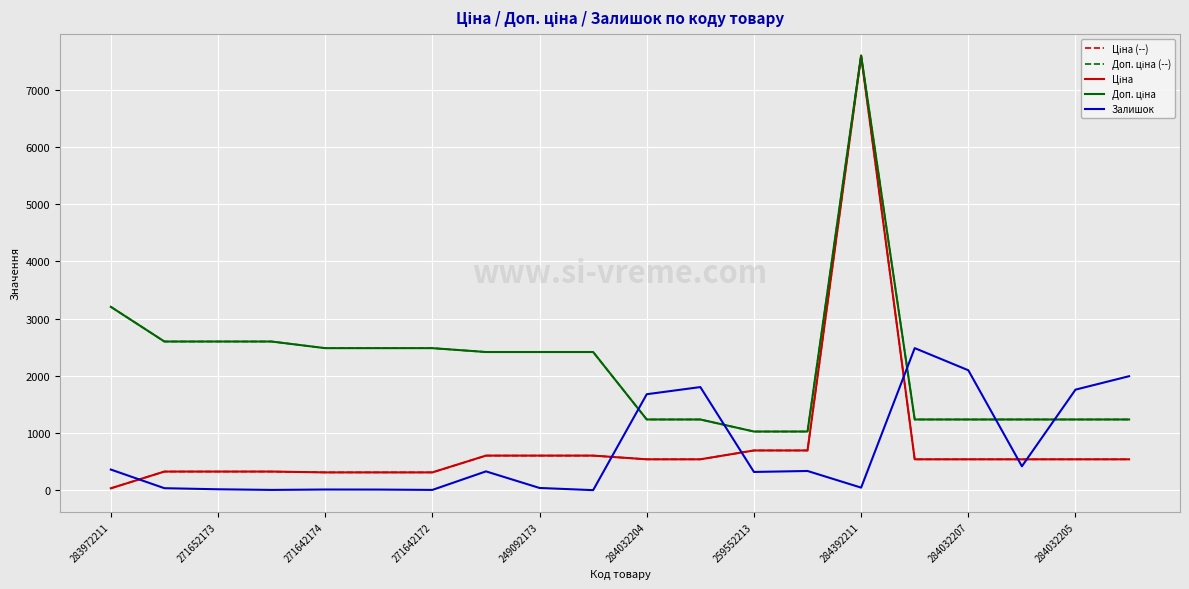

How many interior local peaks does the Ціна (--) series have?

1